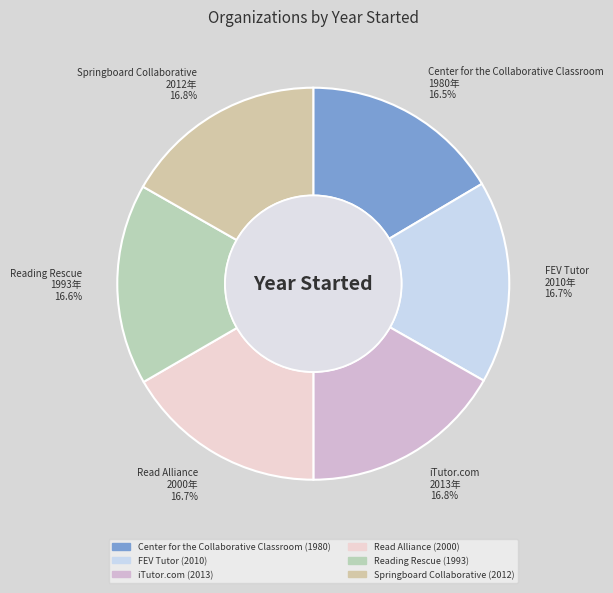

The Center for the Collaborative Classroom slice represents 24% of the pie. True or false?

False